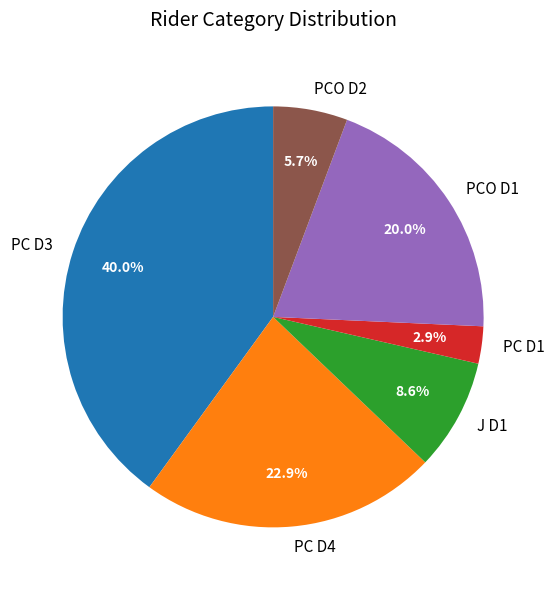

Rank the categories by value from highest to lowest.

PC D3, PC D4, PCO D1, J D1, PCO D2, PC D1